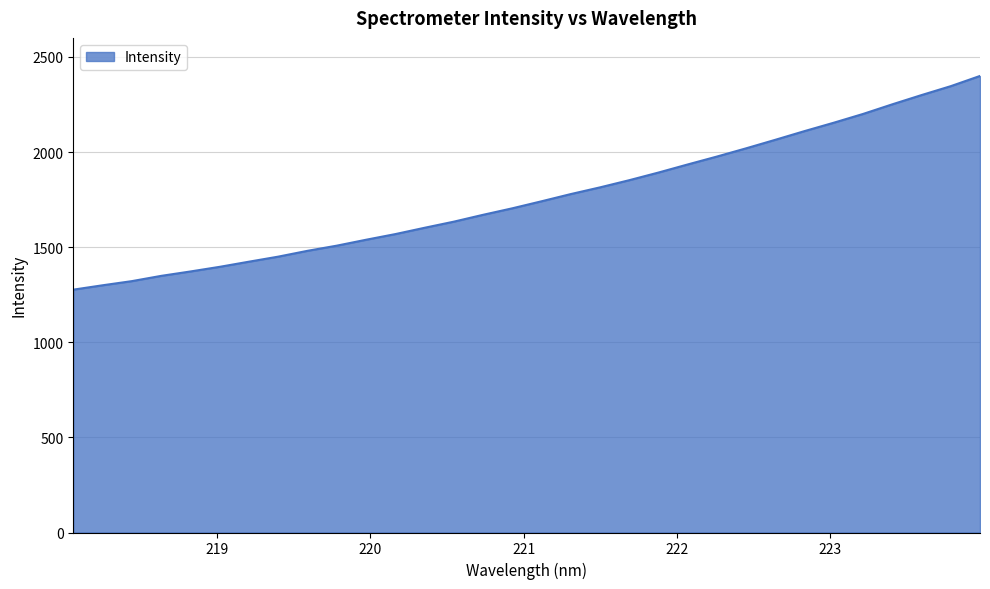

What is the smallest value displayed?

1276.6